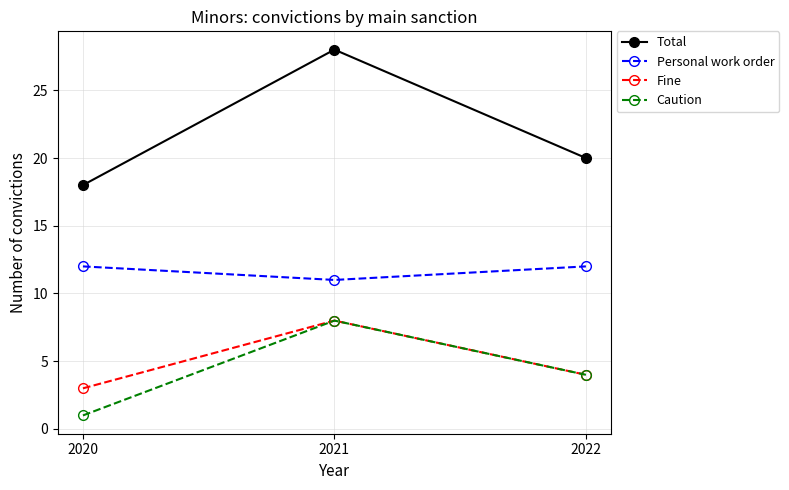

Which series has the largest range (max minus min)?

Total